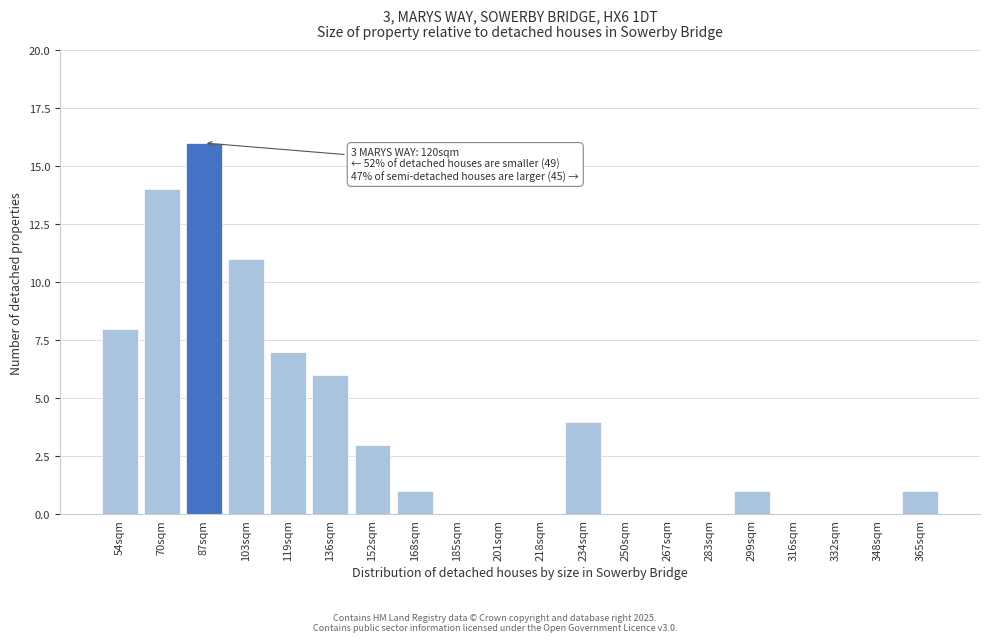

Reading right to left, list all the values displayed in this chart.

365sqm=1	348sqm=0	332sqm=0	316sqm=0	299sqm=1	283sqm=0	267sqm=0	250sqm=0	234sqm=4	218sqm=0	201sqm=0	185sqm=0	168sqm=1	152sqm=3	136sqm=6	119sqm=7	103sqm=11	87sqm=16	70sqm=14	54sqm=8